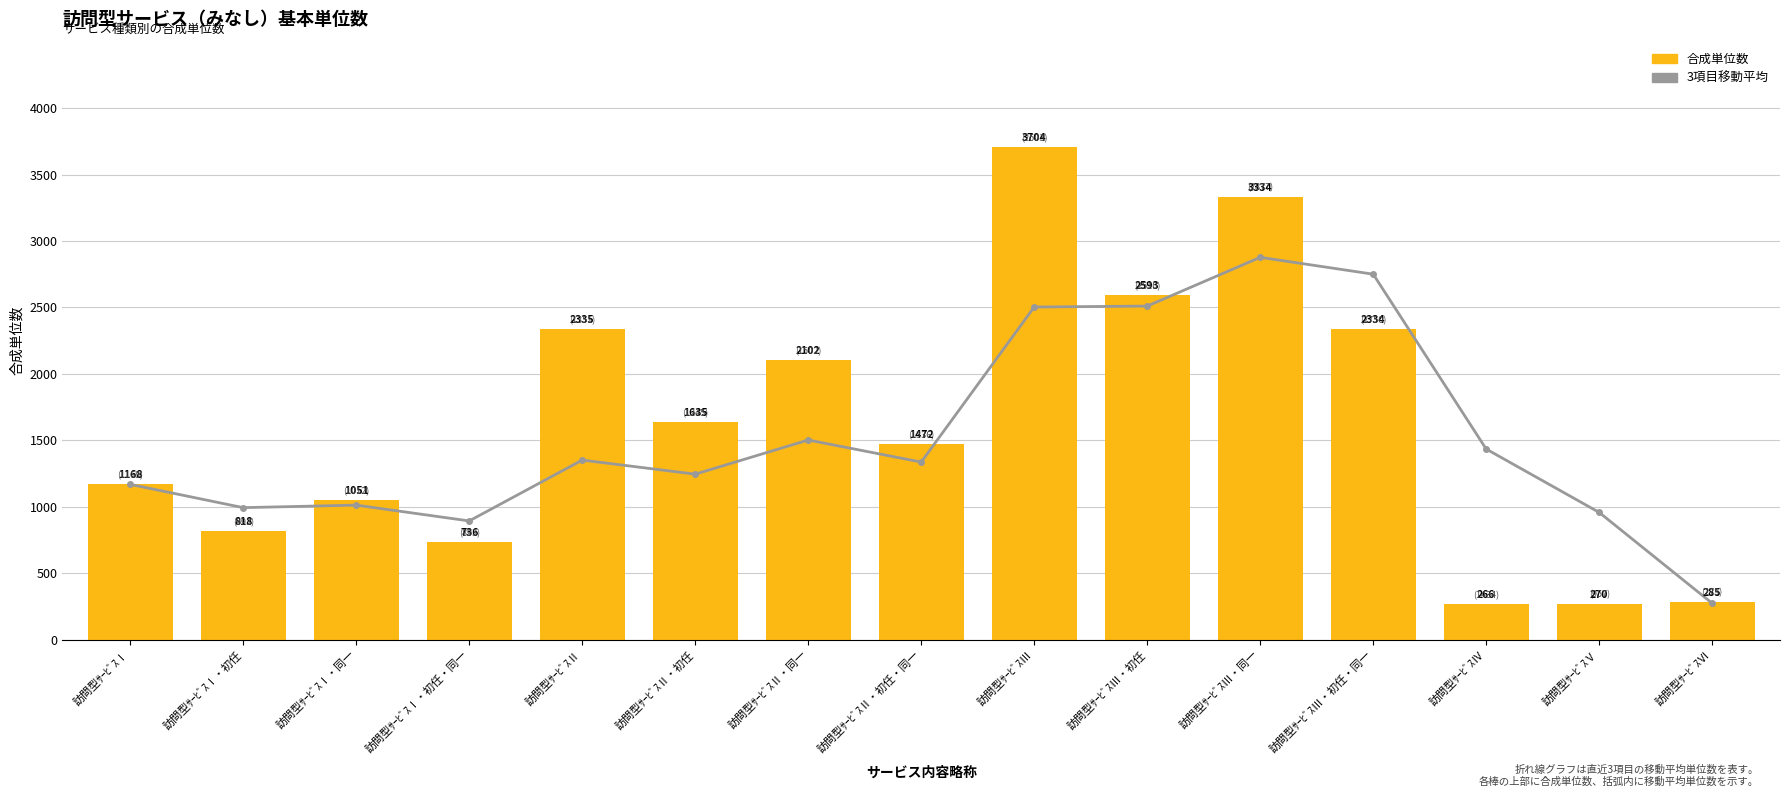

What is the label of the 14th bar from the left?

訪問型ｻｰﾋﾞｽⅤ